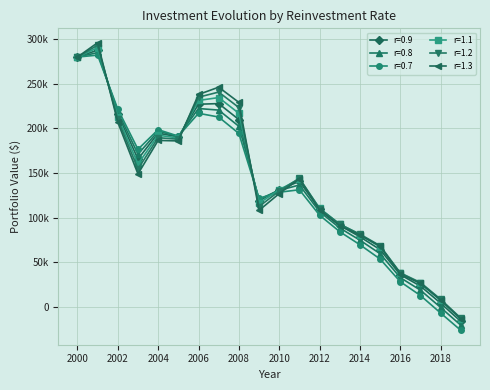

What are all the series names shown in the legend?

r=0.9, r=0.8, r=0.7, r=1.1, r=1.2, r=1.3